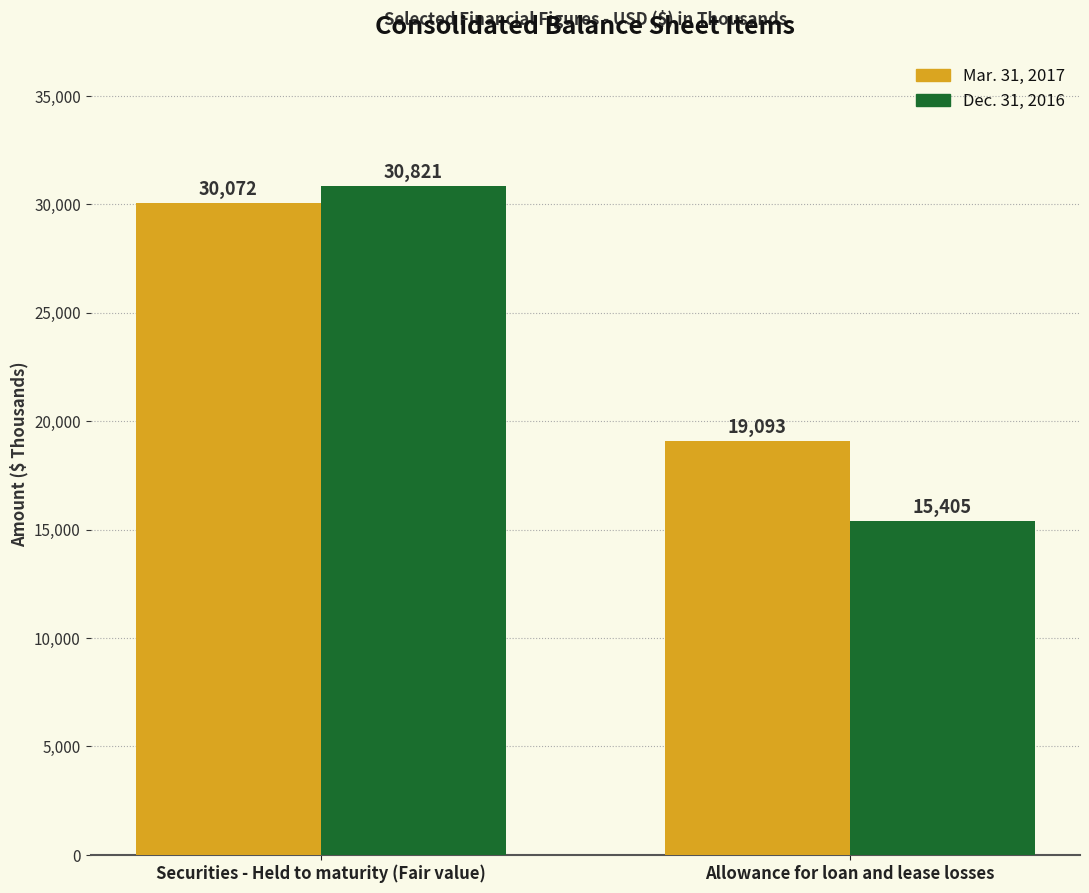

Reading right to left, transcribe all the data shown in this chart.

Mar. 31, 2017: 19093	30072
Dec. 31, 2016: 15405	30821